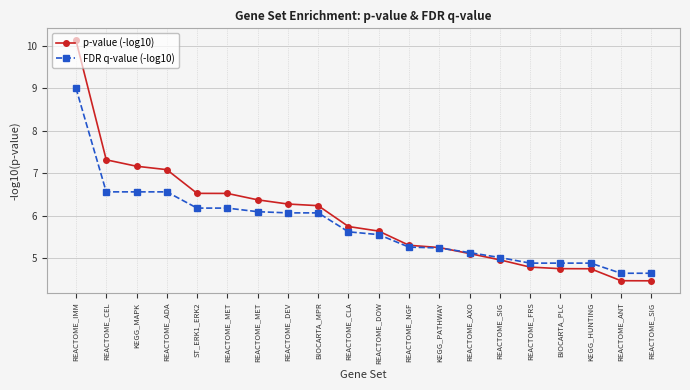

Count the number of data series in this chart.

2